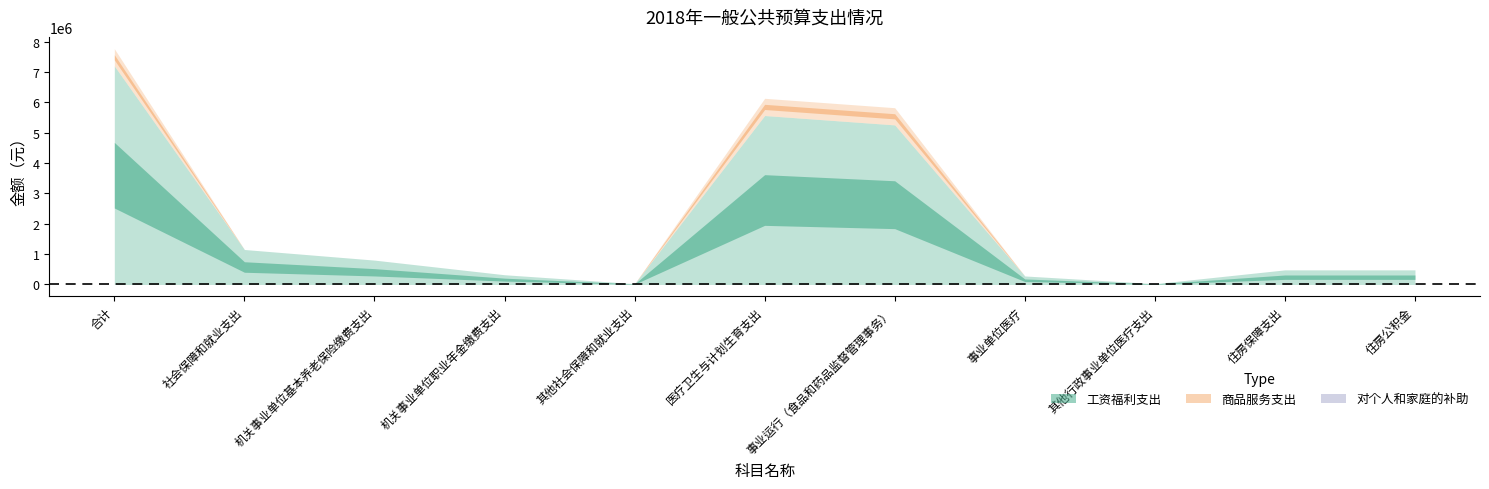

True or false: 商品服务支出 has more than 2 points higher than both neighbors.

False